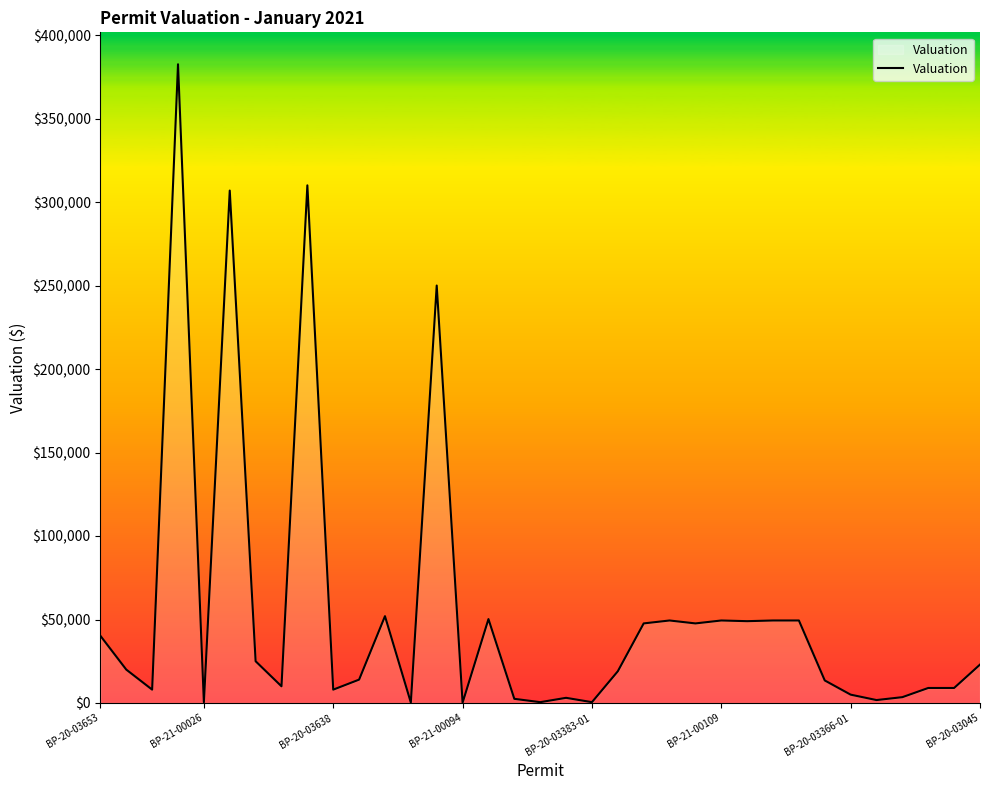

What is the maximum value shown in the chart?

382508